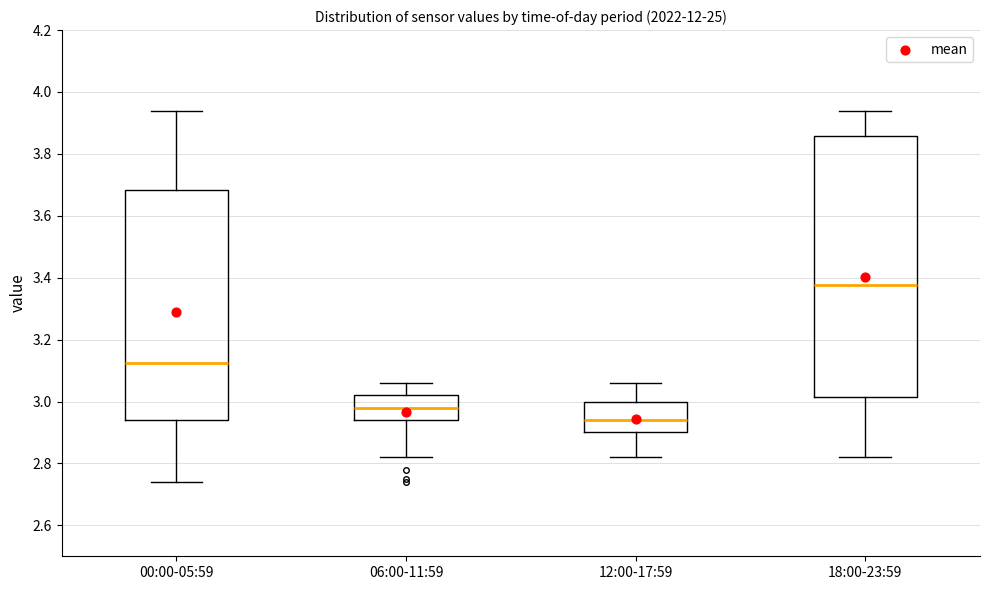

Reading left to right, read every box against the y-axis: the position of its median line, the range the box covers, and the ends of its whiskers. The values are not printed on the chart, so give them approximately, as read against the axis.

00:00-05:59: median 3.12, box 2.94 to 3.68, whiskers 2.74 to 3.94
06:00-11:59: median 2.98, box 2.94 to 3.02, whiskers 2.82 to 3.06
12:00-17:59: median 2.94, box 2.90 to 3.00, whiskers 2.82 to 3.06
18:00-23:59: median 3.38, box 3.02 to 3.86, whiskers 2.82 to 3.94